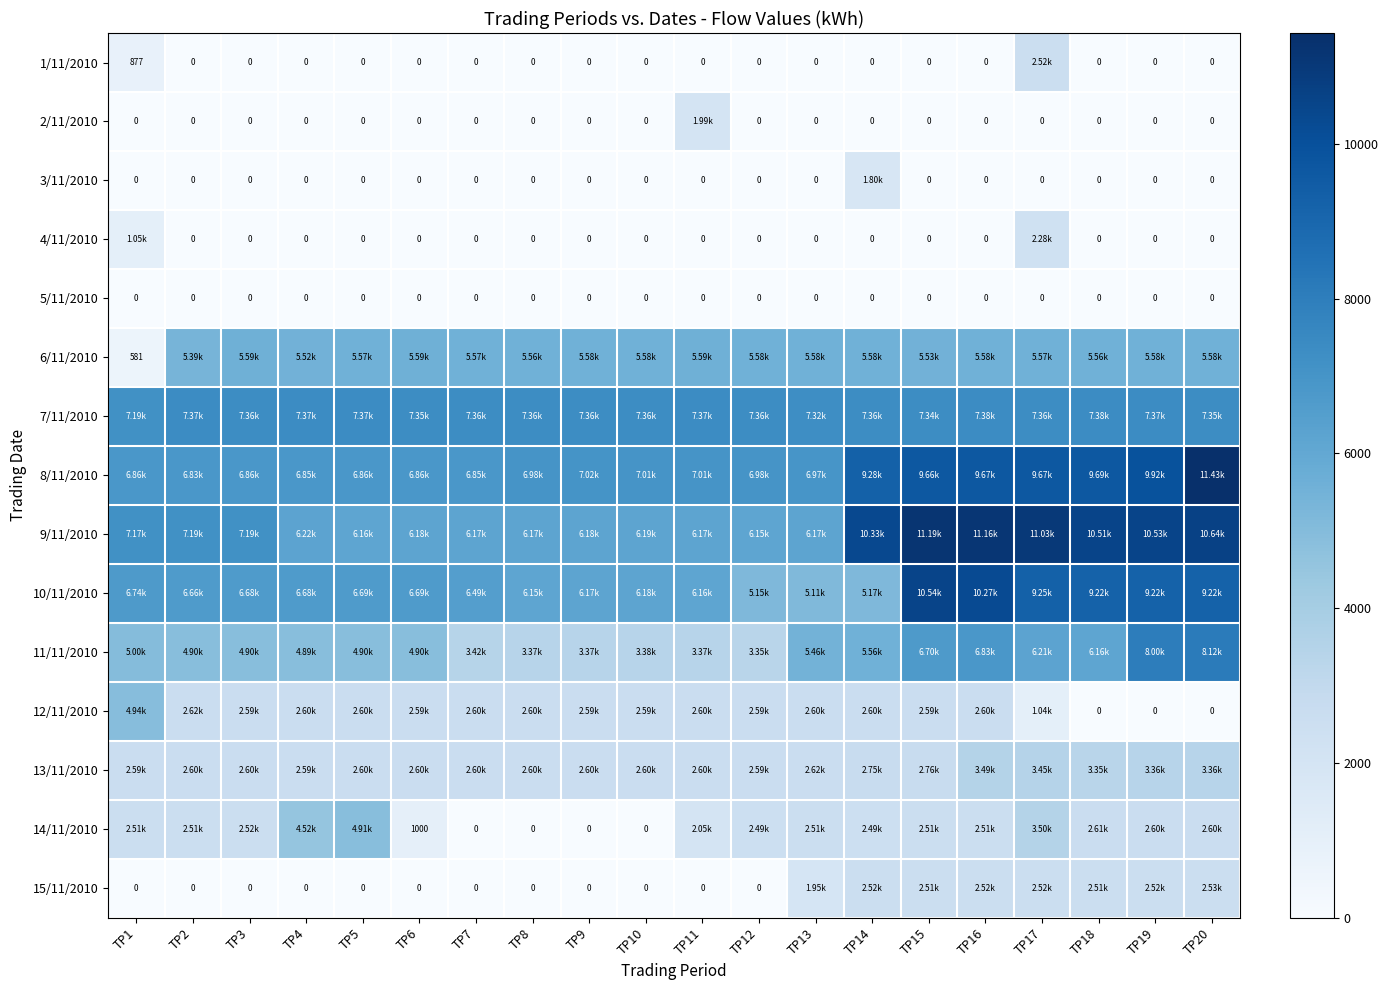

List the labels in order of 7/11/2010 value, largest first.

TP16, TP18, TP2, TP4, TP5, TP11, TP19, TP3, TP7, TP8, TP9, TP10, TP12, TP14, TP17, TP6, TP20, TP15, TP13, TP1